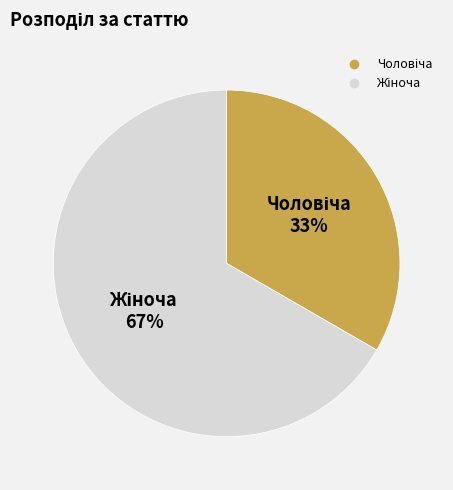

Is there any slice that represents more than half of the pie?

Yes